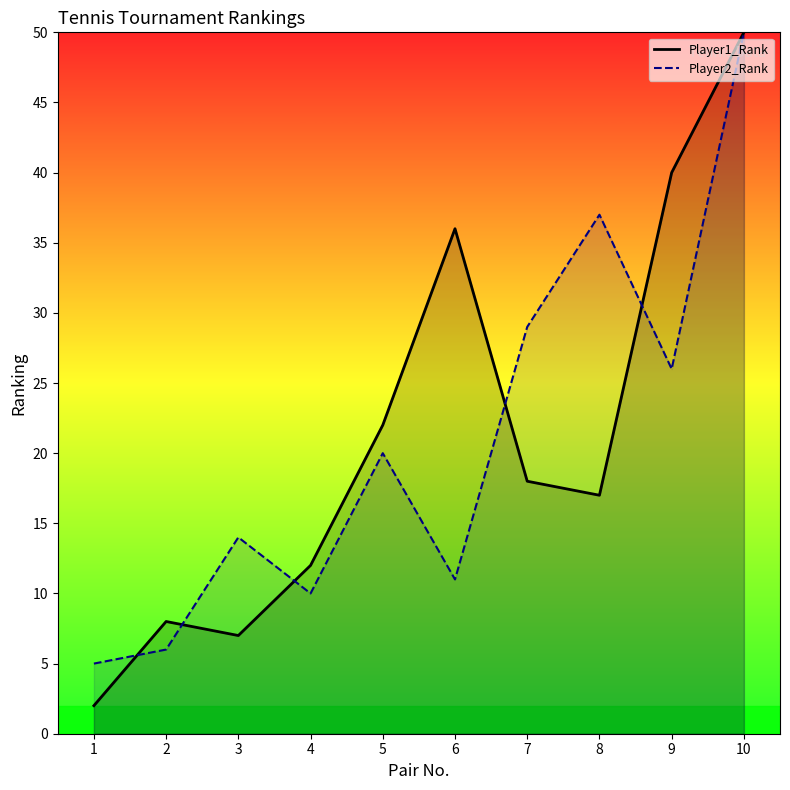

What is the approximate value of Player1_Rank at 5, to the nearest 10?

20